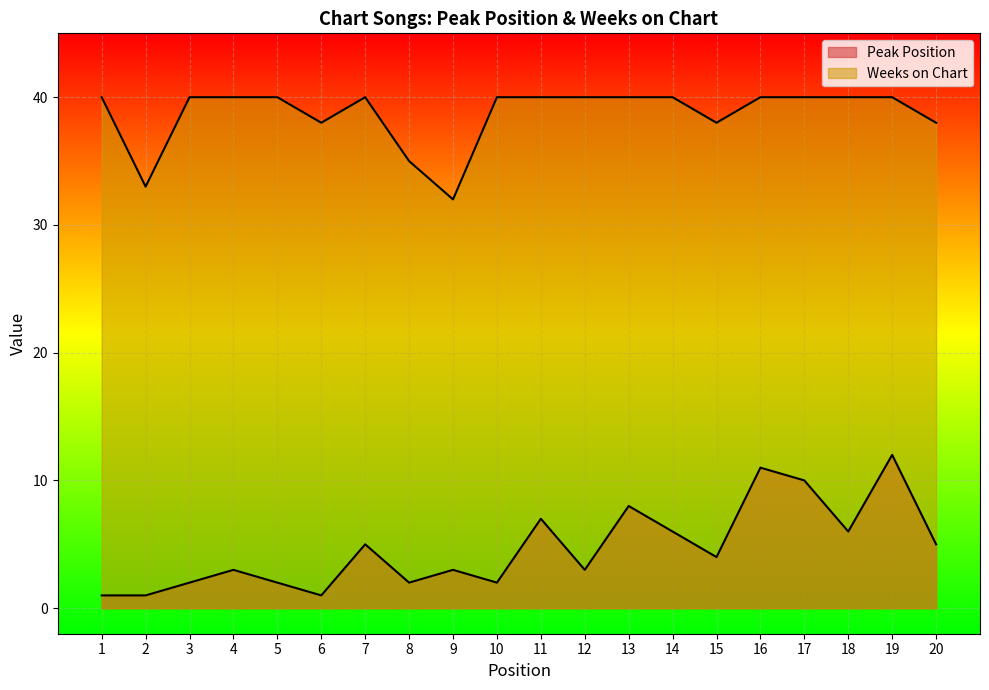

Reading left to right, extract all data points from this chart.

Peak Position: 1	1	2	3	2	1	5	2	3	2	7	3	8	6	4	11	10	6	12	5
Weeks on Chart: 40	33	40	40	40	38	40	35	32	40	40	40	40	40	38	40	40	40	40	38